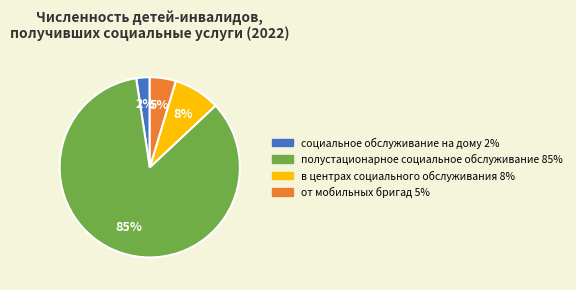

To the nearest percent, what is the difference between the в центрах социального обслуживания and социальное обслуживание на дому slice percentages?

6%